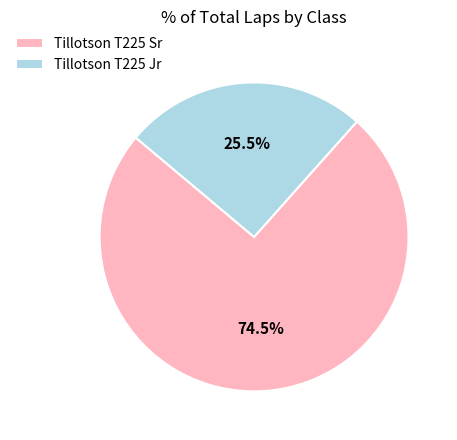

Does Tillotson T225 Jr represent more than half of the total?

No